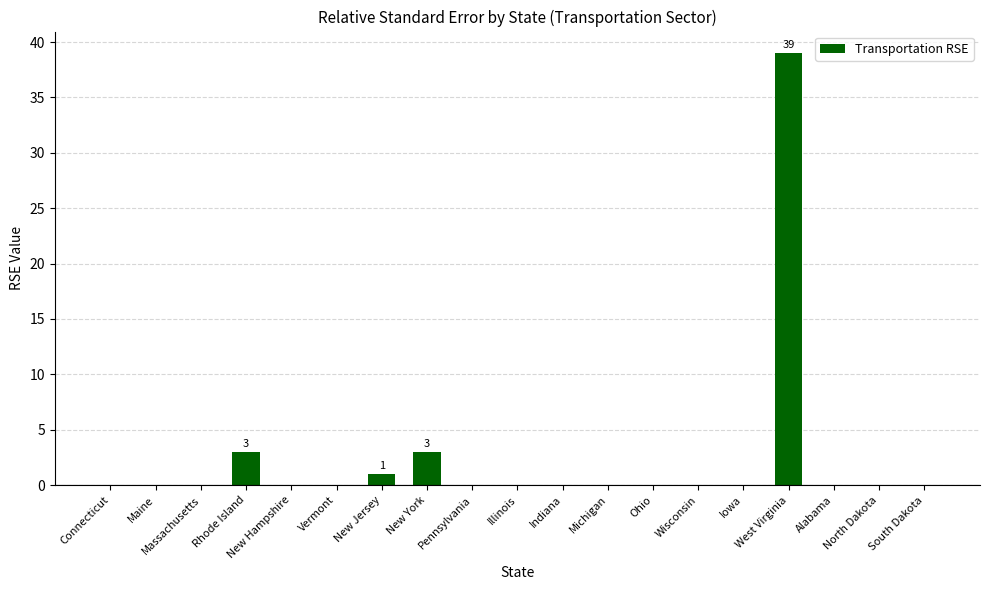

How many series are shown in this chart?

1